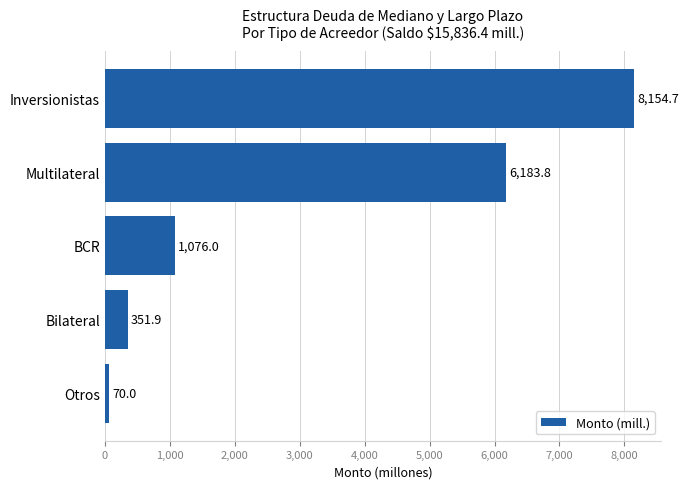

Are the bars grouped side by side (vs. stacked)?

No